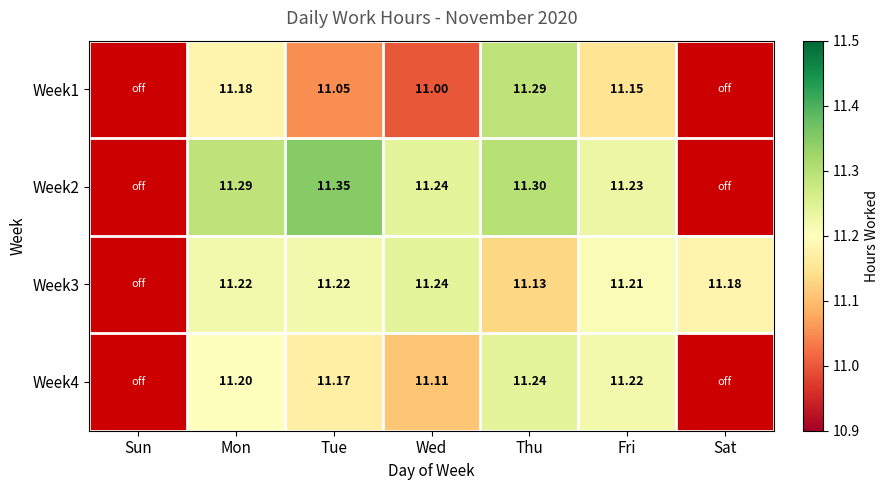

Is the value of Week1 at Tue greater than the value of Week4 at Wed?

No